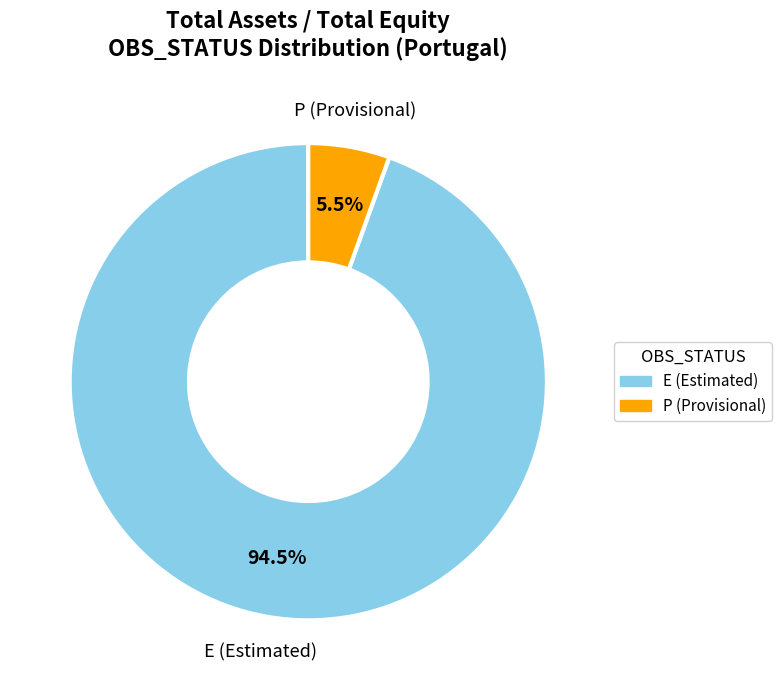

Which category has the smallest portion of the pie?

P (Provisional)